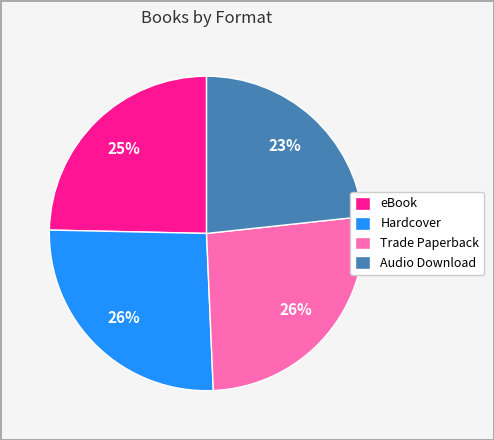

To the nearest percent, what portion does Audio Download represent?

23%